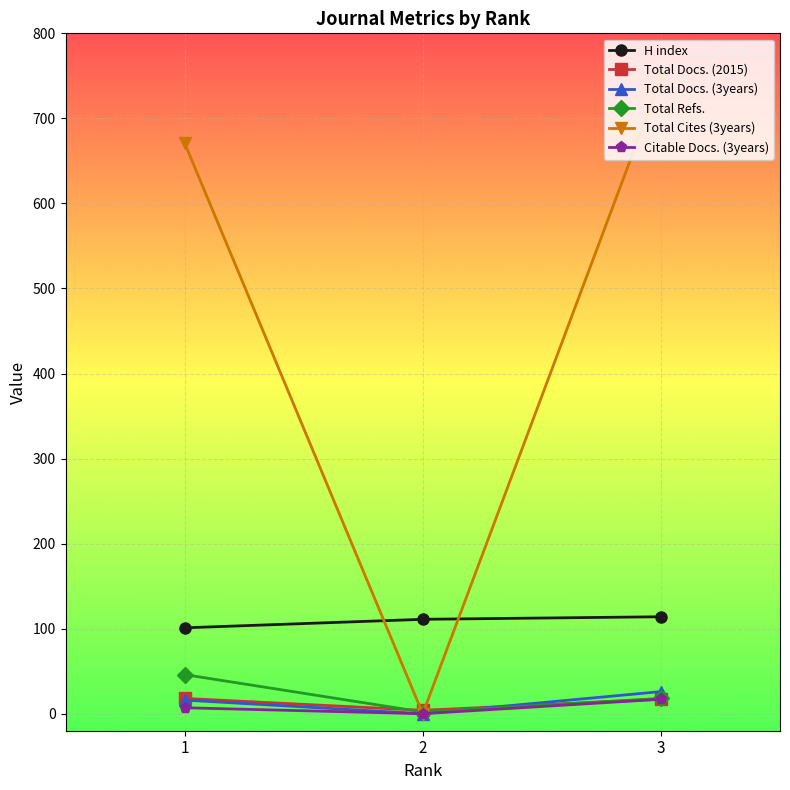

At which category is the sum across all series the highest?

3